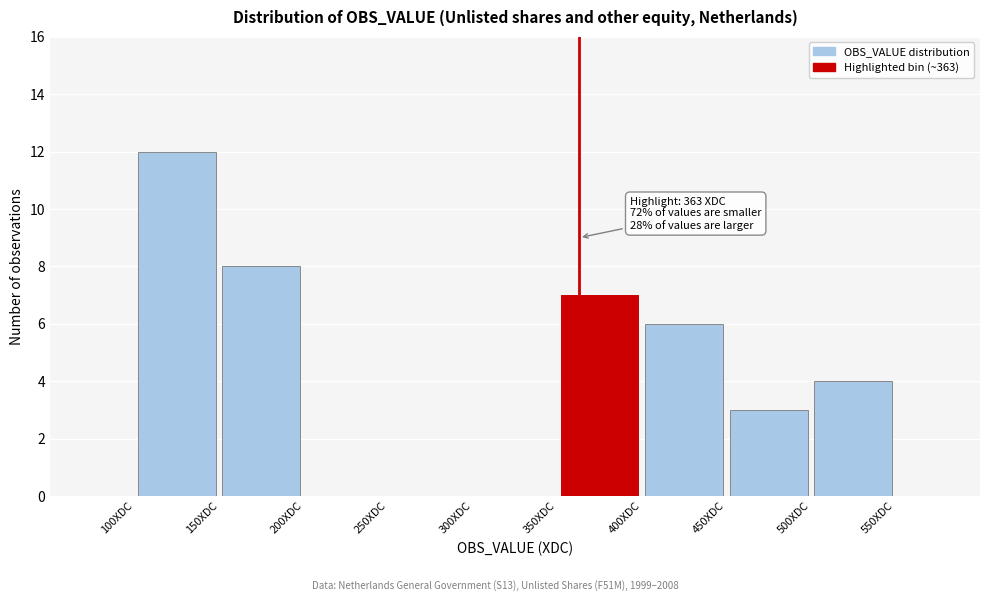

Over which range of the x-axis is the bar tallest?

100 to 150